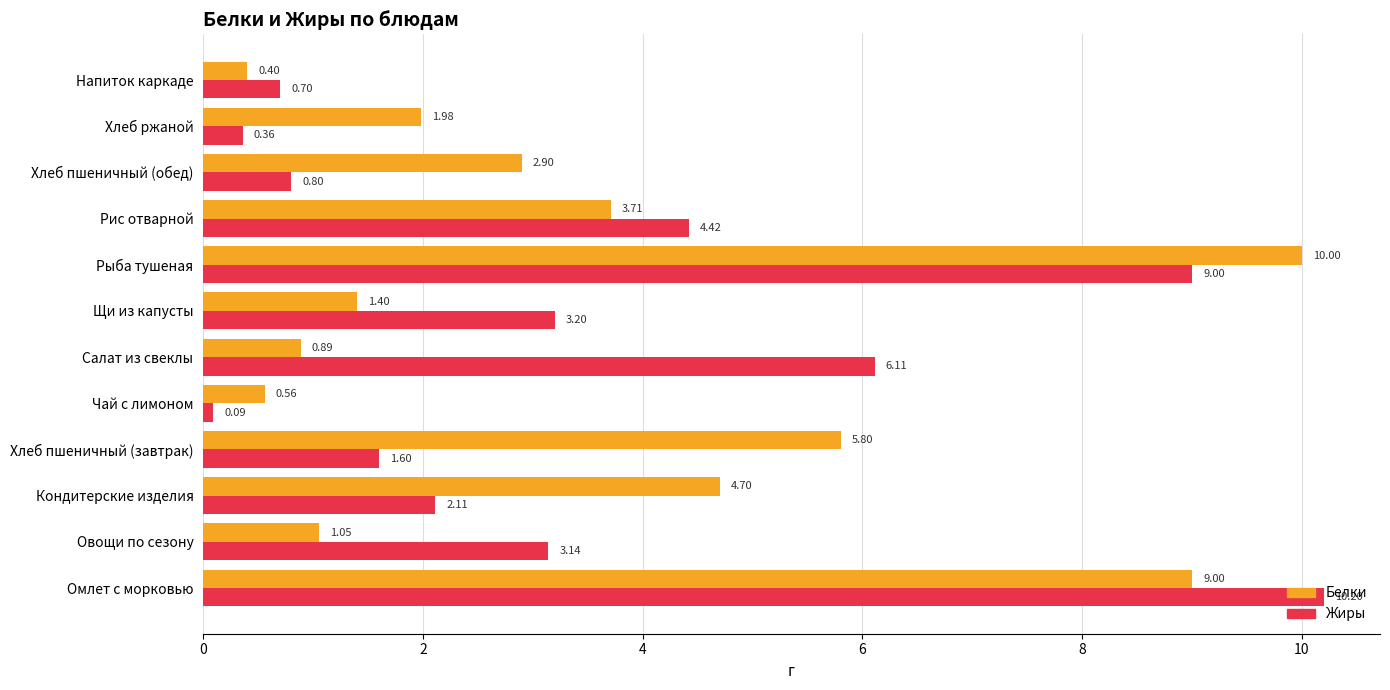

Rank the series by their average value, from lowest to highest.

Жиры, Белки